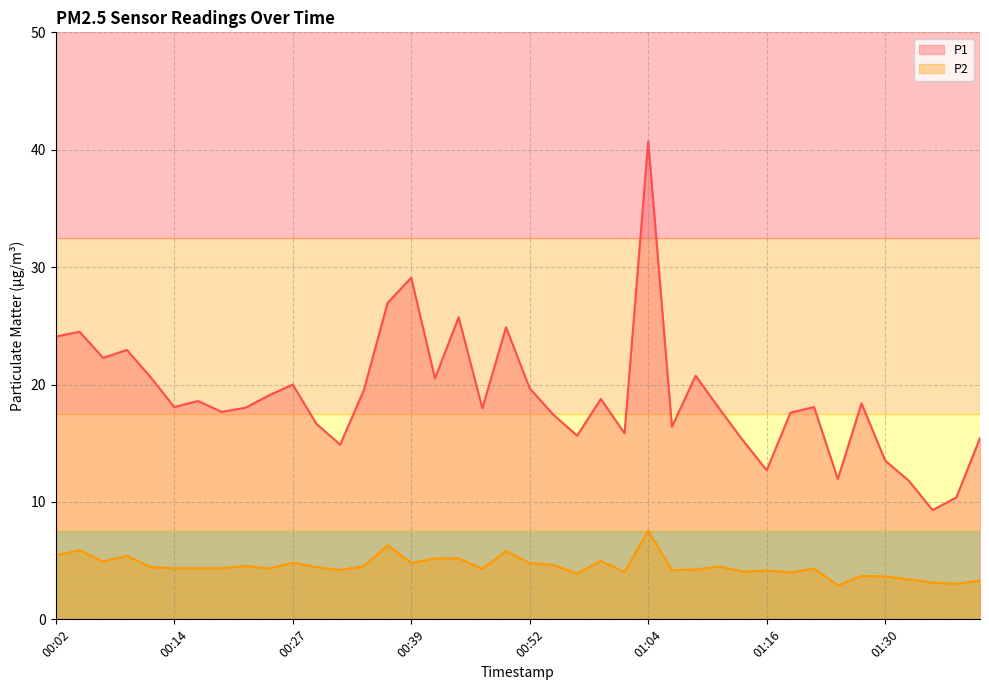

What is the label of the 31st point from the left?

01:16